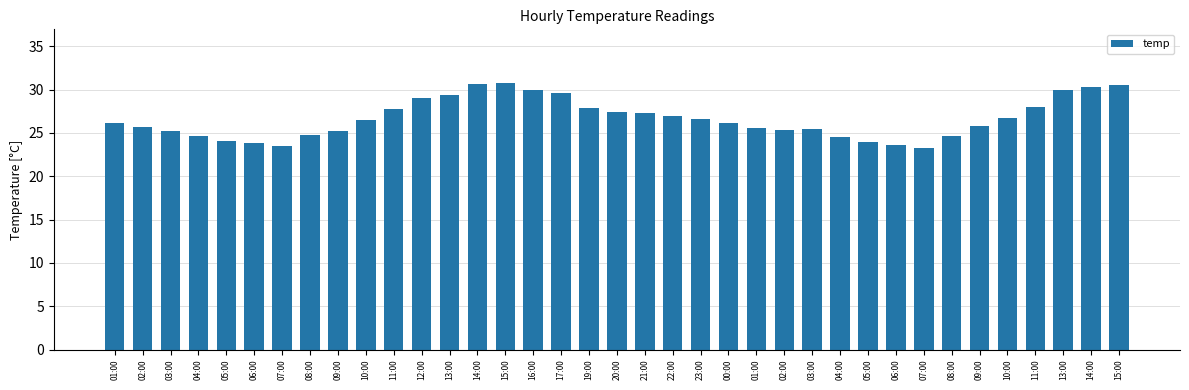

True or false: the data shows 26.1 at 01:00.

True